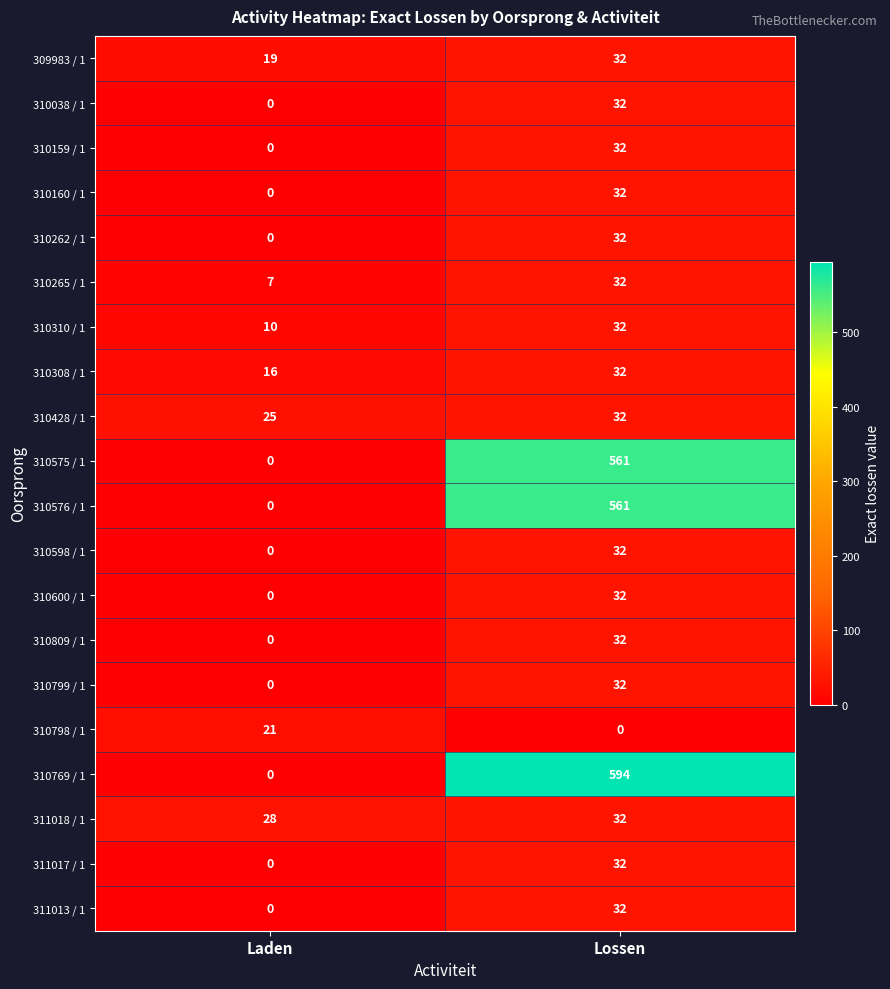

Is it true that 310160 / 1 equals 54 at Lossen?

False